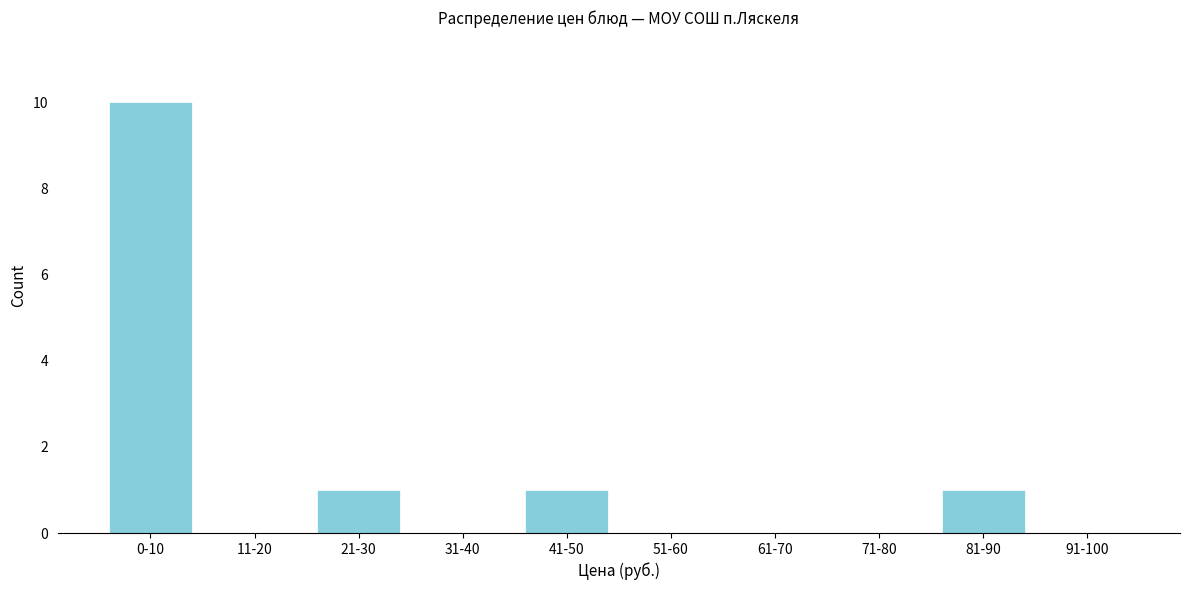

Reading left to right, what are all the values shown in this chart?

0-10=10	11-20=0	21-30=1	31-40=0	41-50=1	51-60=0	61-70=0	71-80=0	81-90=1	91-100=0